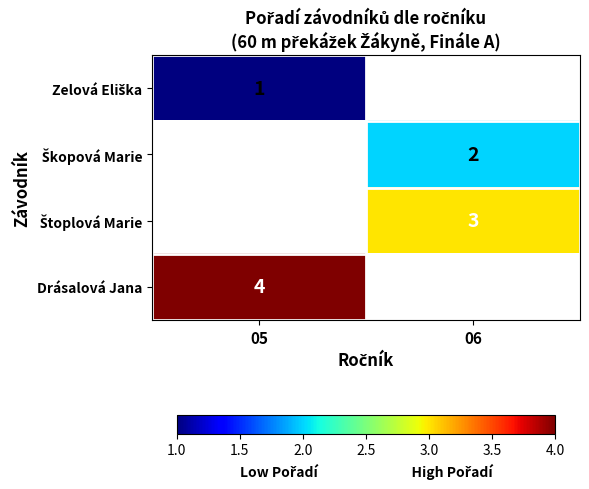

Is it true that Štoplová Marie equals 3.0 at 06?

True